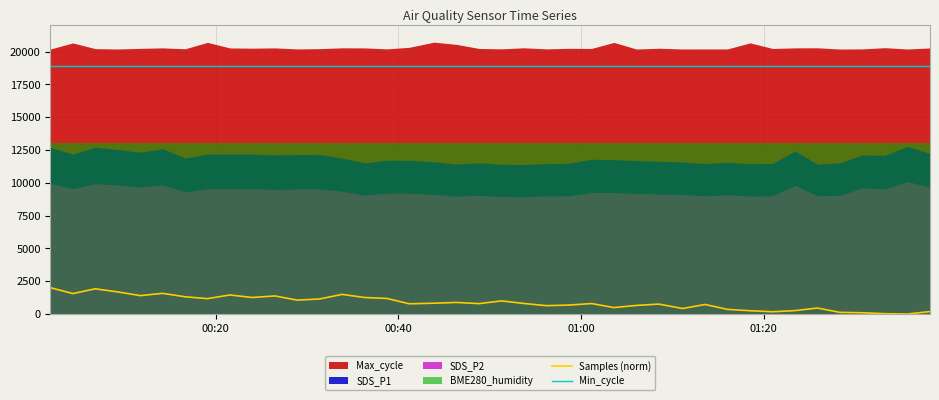

Reading left to right, transcribe all the data shown in this chart.

Samples (norm): 2000.0	1557.7	1920.0	1681.8	1401.1	1574.1	1312.9	1170.1	1450.8	1259.1	1376.6	1058.3	1146.5	1495.7	1258.3	1186.5	777.6	824.2	882.1	790.7	999.6	801.3	637.3	678.9	796.4	490.4	653.6	755.6	418.6	726.2	351.7	249.7	170.5	259.5	454.5	124.0	95.5	23.7	0.0	186.0
Min_cycle: 18900.0	18900.0	18900.0	18900.0	18900.0	18900.0	18900.0	18900.0	18900.0	18900.0	18900.0	18900.0	18900.0	18900.0	18900.0	18900.0	18900.0	18900.0	18900.0	18900.0	18900.0	18900.0	18900.0	18900.0	18900.0	18900.0	18900.0	18900.0	18900.0	18900.0	18900.0	18900.0	18900.0	18900.0	18900.0	18900.0	18900.0	18900.0	18900.0	18900.0